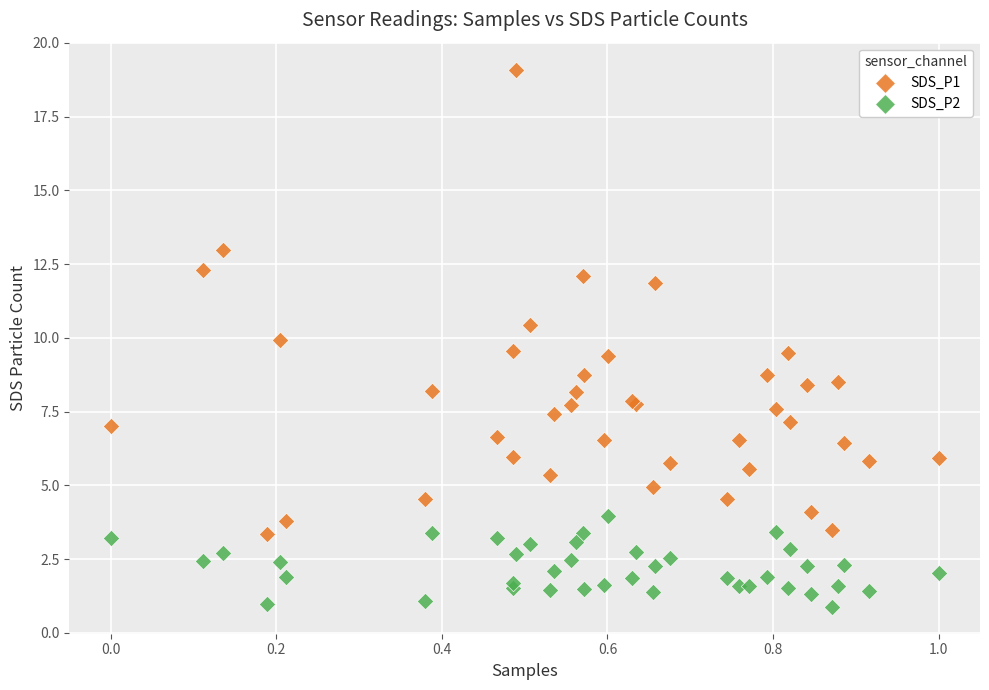

What is the X range (max minus min) for the scatter plot?

1.0